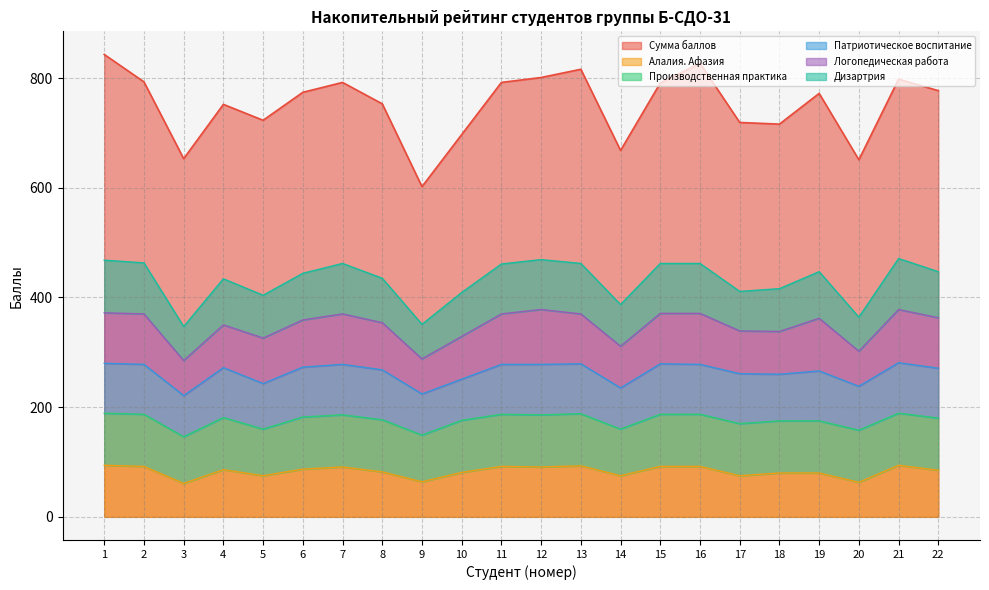

What is the smallest value displayed?

61